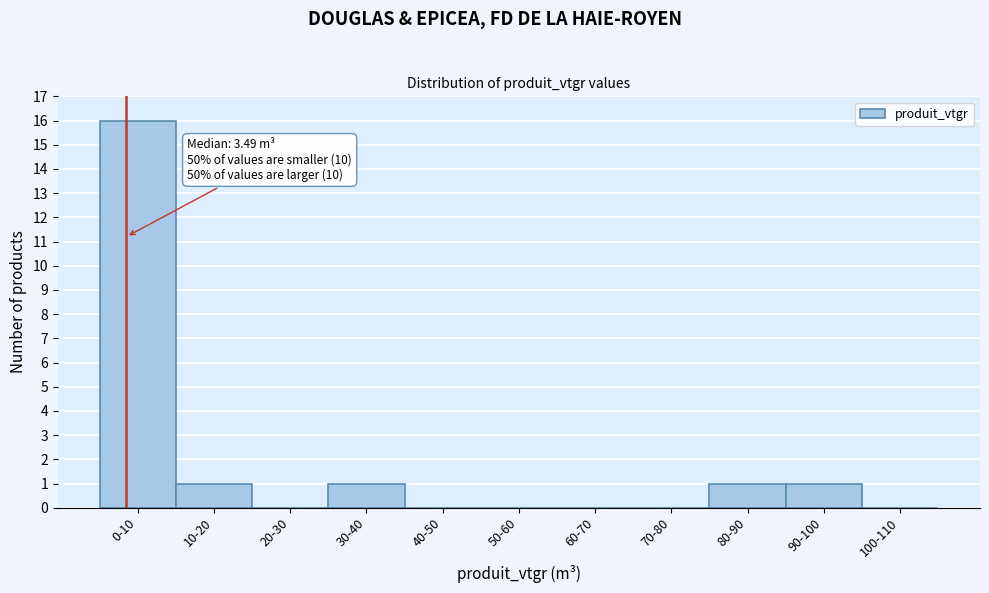

Reading left to right, extract all data points from this chart.

0-10=16	10-20=1	20-30=0	30-40=1	40-50=0	50-60=0	60-70=0	70-80=0	80-90=1	90-100=1	100-110=0